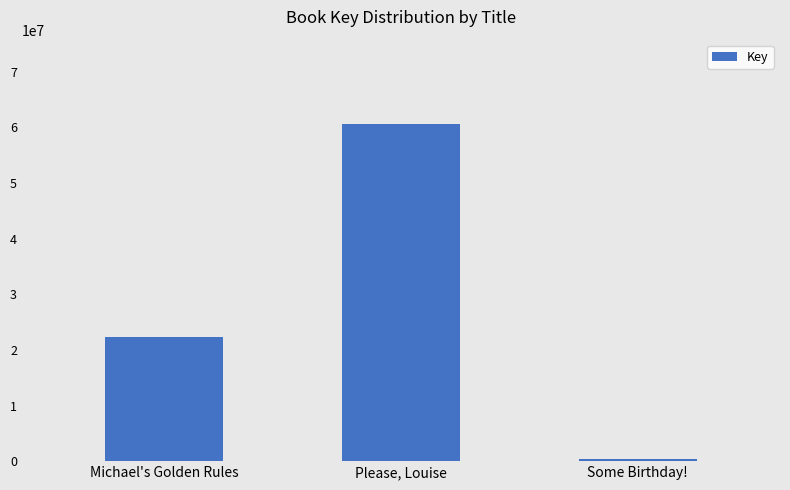

Which category has the highest value across all series?

Please, Louise